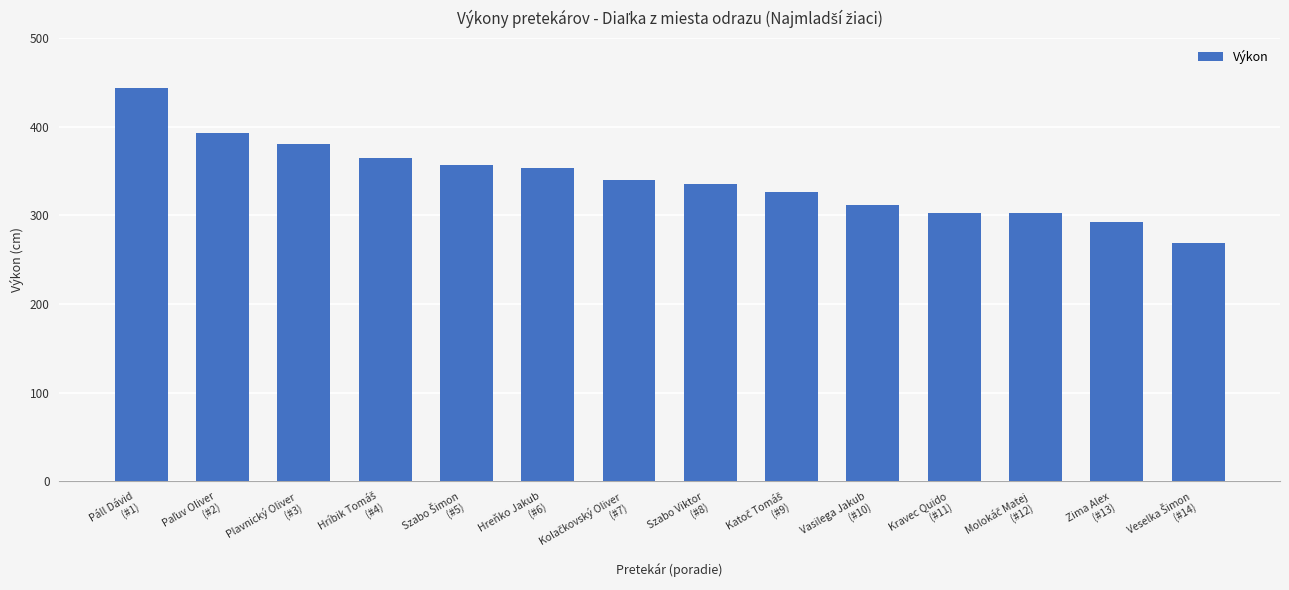

Reading left to right, list all the values displayed in this chart.

444	393	381	365	357	353	340	335	326	312	303	303	293	269